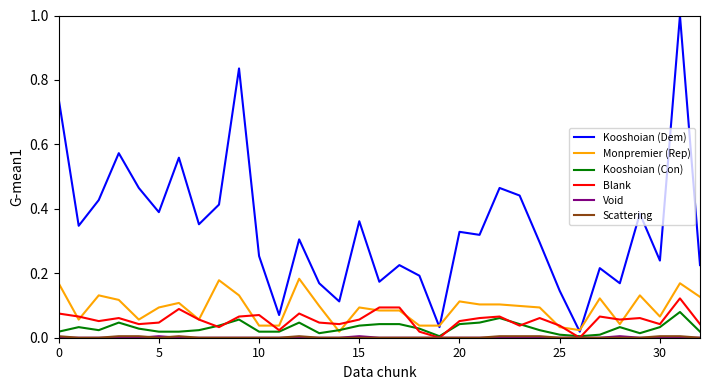

What is the greatest value displayed?

1.0